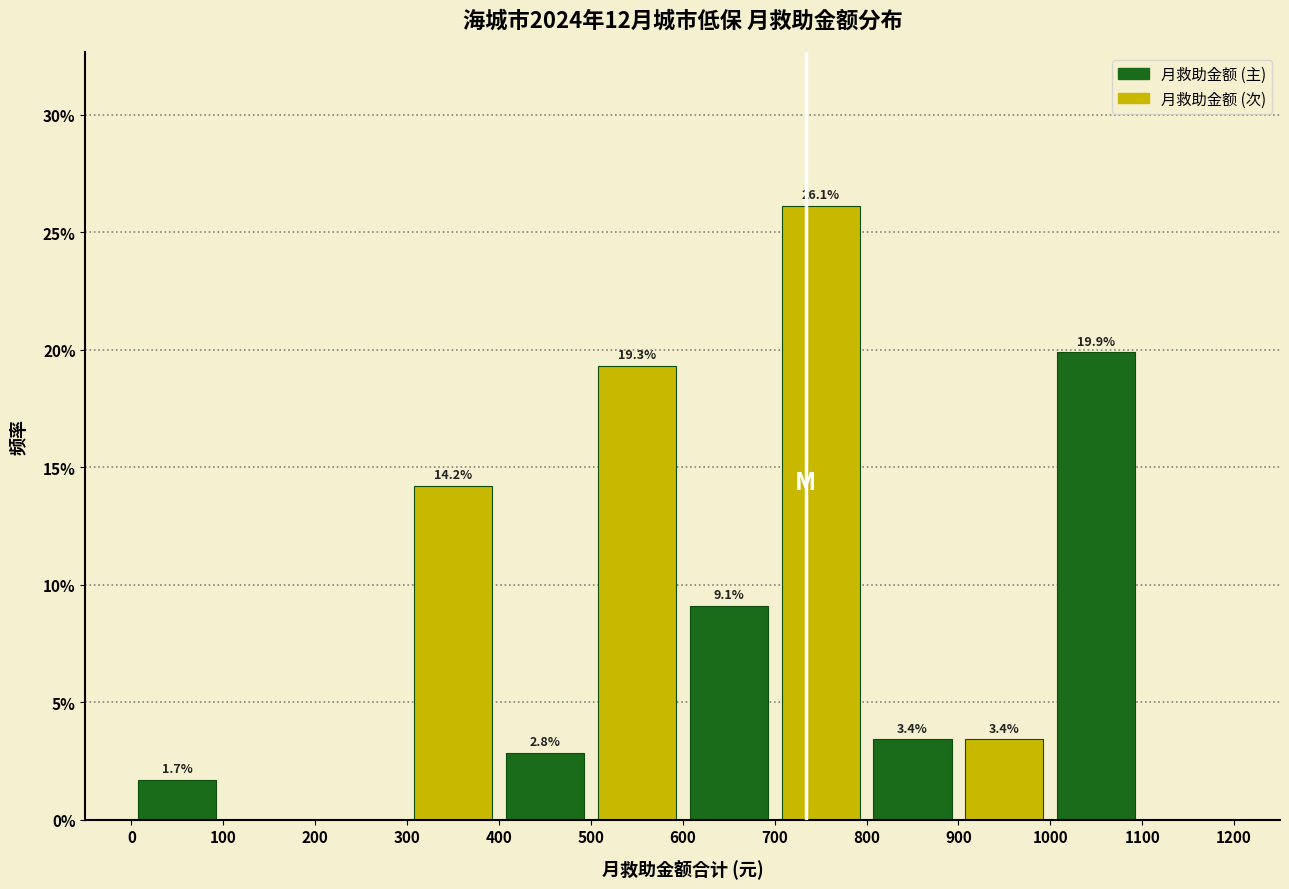

Does the chart contain stacked bars?

No